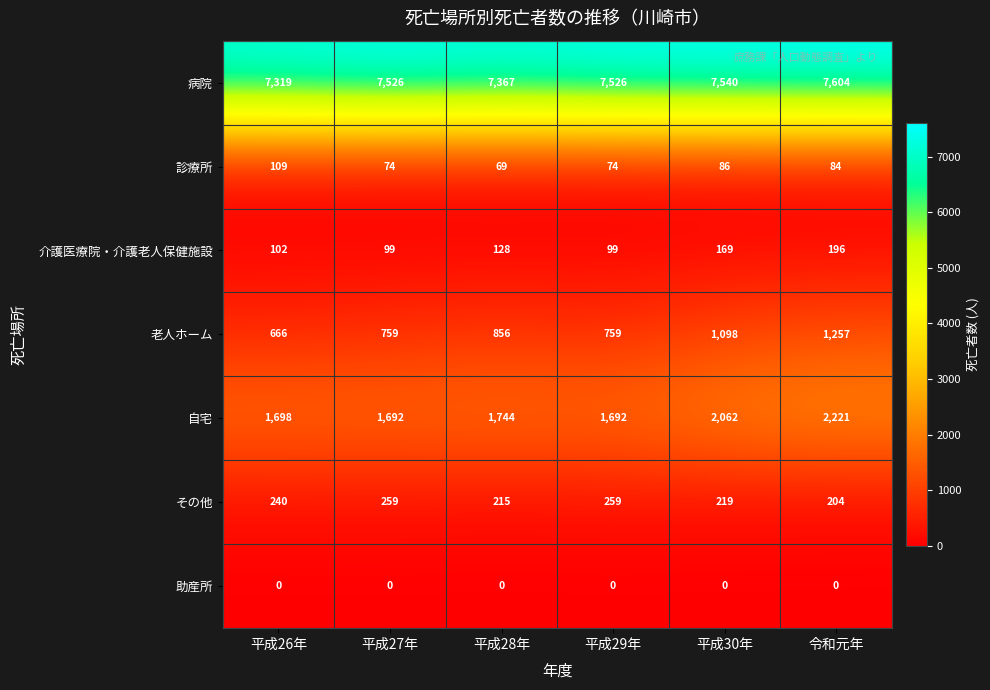

At which category is the sum across all series the highest?

令和元年